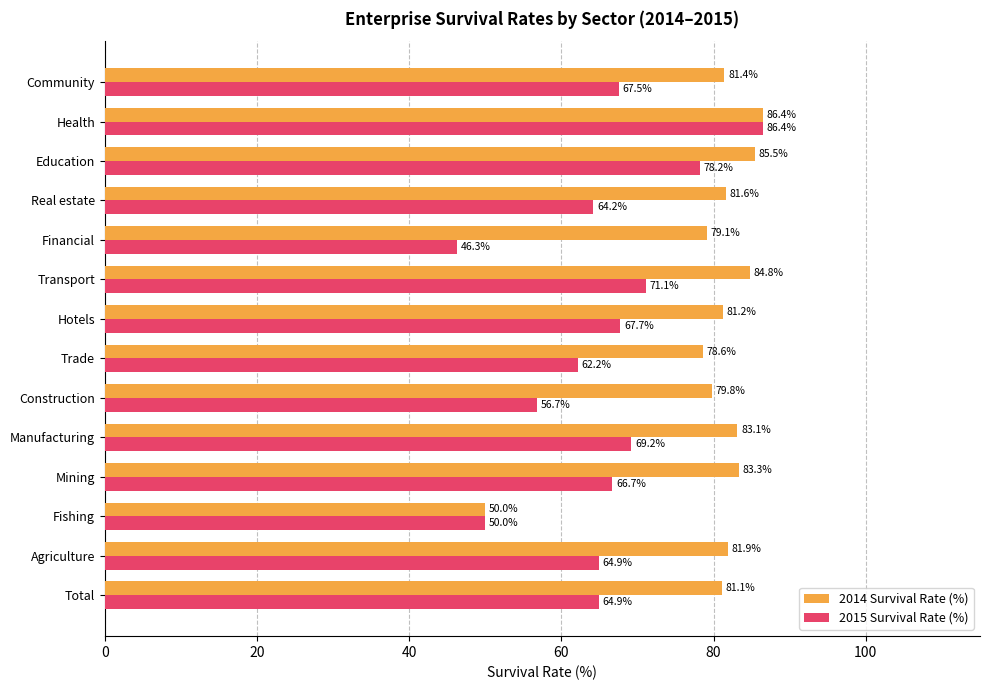

At which category does the chart reach its minimum across all series?

Financial